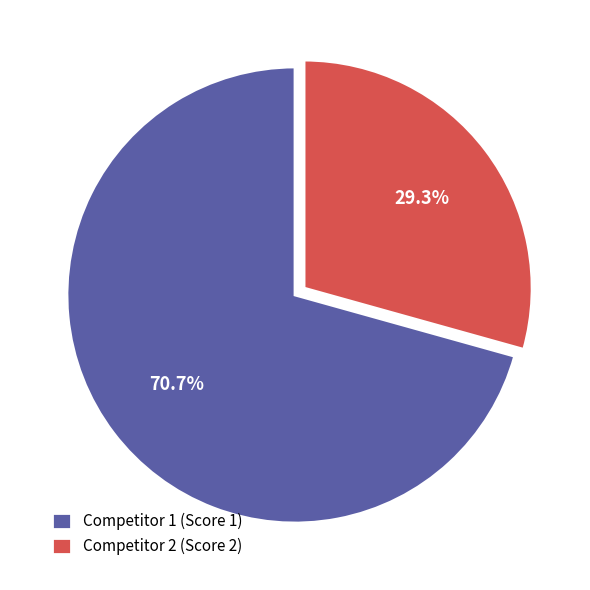

Count the number of slices in the pie.

2